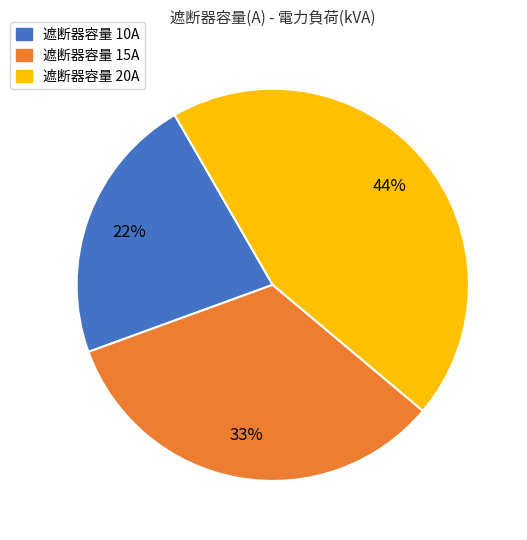

Do 遮断器容量 10A and 遮断器容量 15A together represent more than half of the pie?

Yes